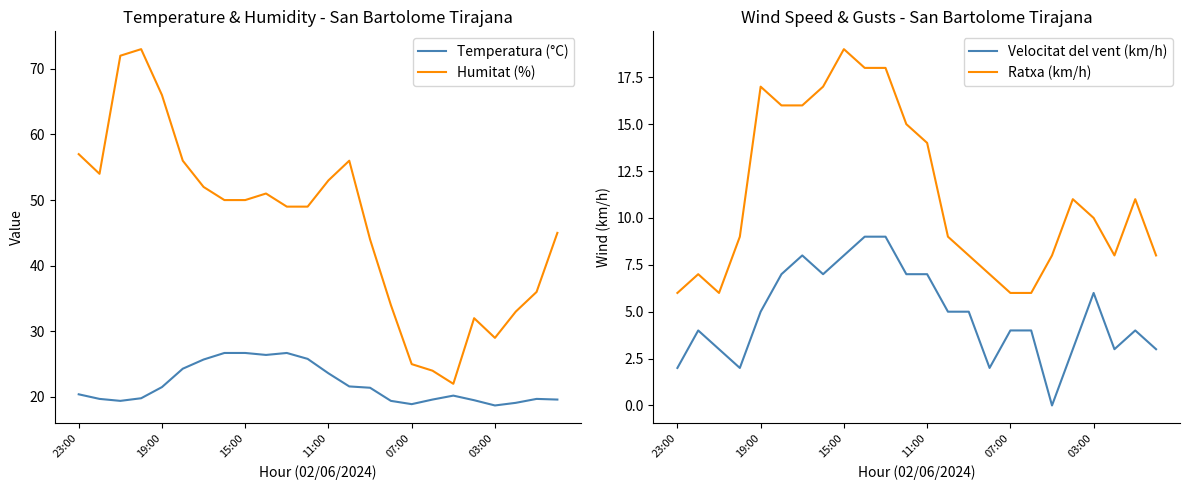

Read the Temperatura (°C) value at 03:00.

18.7